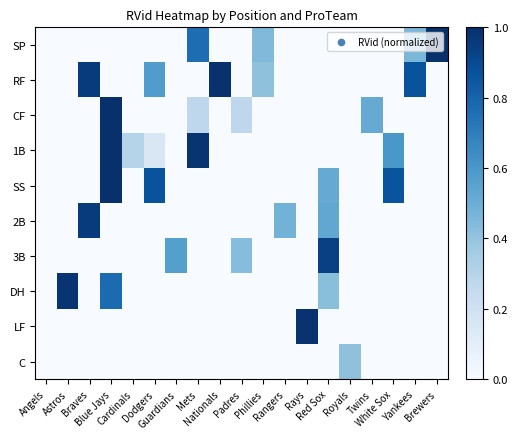

Reading left to right, extract all data points from this chart.

SP: Angels=0.0	Astros=0.0	Braves=0.0	Blue Jays=0.0	Cardinals=0.0	Dodgers=0.0	Guardians=0.0	Mets=0.8	Nationals=0.0	Padres=0.0	Phillies=0.4	Rangers=0.0	Rays=0.0	Red Sox=0.0	Royals=0.0	Twins=0.0	White Sox=0.0	Yankees=0.5	Brewers=1.0
RF: Angels=0.0	Astros=0.0	Braves=1.0	Blue Jays=0.0	Cardinals=0.0	Dodgers=0.6	Guardians=0.0	Mets=0.0	Nationals=1.0	Padres=0.0	Phillies=0.4	Rangers=0.0	Rays=0.0	Red Sox=0.0	Royals=0.0	Twins=0.0	White Sox=0.0	Yankees=0.9	Brewers=0.0
CF: Angels=0.0	Astros=0.0	Braves=0.0	Blue Jays=1.0	Cardinals=0.0	Dodgers=0.0	Guardians=0.0	Mets=0.3	Nationals=0.0	Padres=0.3	Phillies=0.0	Rangers=0.0	Rays=0.0	Red Sox=0.0	Royals=0.0	Twins=0.5	White Sox=0.0	Yankees=0.0	Brewers=0.0
1B: Angels=0.0	Astros=0.0	Braves=0.0	Blue Jays=1.0	Cardinals=0.3	Dodgers=0.1	Guardians=0.0	Mets=1.0	Nationals=0.0	Padres=0.0	Phillies=0.0	Rangers=0.0	Rays=0.0	Red Sox=0.0	Royals=0.0	Twins=0.0	White Sox=0.6	Yankees=0.0	Brewers=0.0
SS: Angels=0.0	Astros=0.0	Braves=0.0	Blue Jays=1.0	Cardinals=0.0	Dodgers=0.9	Guardians=0.0	Mets=0.0	Nationals=0.0	Padres=0.0	Phillies=0.0	Rangers=0.0	Rays=0.0	Red Sox=0.5	Royals=0.0	Twins=0.0	White Sox=0.9	Yankees=0.0	Brewers=0.0
2B: Angels=0.0	Astros=0.0	Braves=1.0	Blue Jays=0.0	Cardinals=0.0	Dodgers=0.0	Guardians=0.0	Mets=0.0	Nationals=0.0	Padres=0.0	Phillies=0.0	Rangers=0.5	Rays=0.0	Red Sox=0.5	Royals=0.0	Twins=0.0	White Sox=0.0	Yankees=0.0	Brewers=0.0
3B: Angels=0.0	Astros=0.0	Braves=0.0	Blue Jays=0.0	Cardinals=0.0	Dodgers=0.0	Guardians=0.6	Mets=0.0	Nationals=0.0	Padres=0.4	Phillies=0.0	Rangers=0.0	Rays=0.0	Red Sox=0.9	Royals=0.0	Twins=0.0	White Sox=0.0	Yankees=0.0	Brewers=0.0
DH: Angels=0.0	Astros=1.0	Braves=0.0	Blue Jays=0.8	Cardinals=0.0	Dodgers=0.0	Guardians=0.0	Mets=0.0	Nationals=0.0	Padres=0.0	Phillies=0.0	Rangers=0.0	Rays=0.0	Red Sox=0.4	Royals=0.0	Twins=0.0	White Sox=0.0	Yankees=0.0	Brewers=0.0
LF: Angels=0.0	Astros=0.0	Braves=0.0	Blue Jays=0.0	Cardinals=0.0	Dodgers=0.0	Guardians=0.0	Mets=0.0	Nationals=0.0	Padres=0.0	Phillies=0.0	Rangers=0.0	Rays=1.0	Red Sox=0.0	Royals=0.0	Twins=0.0	White Sox=0.0	Yankees=0.0	Brewers=0.0
C: Angels=0.0	Astros=0.0	Braves=0.0	Blue Jays=0.0	Cardinals=0.0	Dodgers=0.0	Guardians=0.0	Mets=0.0	Nationals=0.0	Padres=0.0	Phillies=0.0	Rangers=0.0	Rays=0.0	Red Sox=0.0	Royals=0.4	Twins=0.0	White Sox=0.0	Yankees=0.0	Brewers=0.0